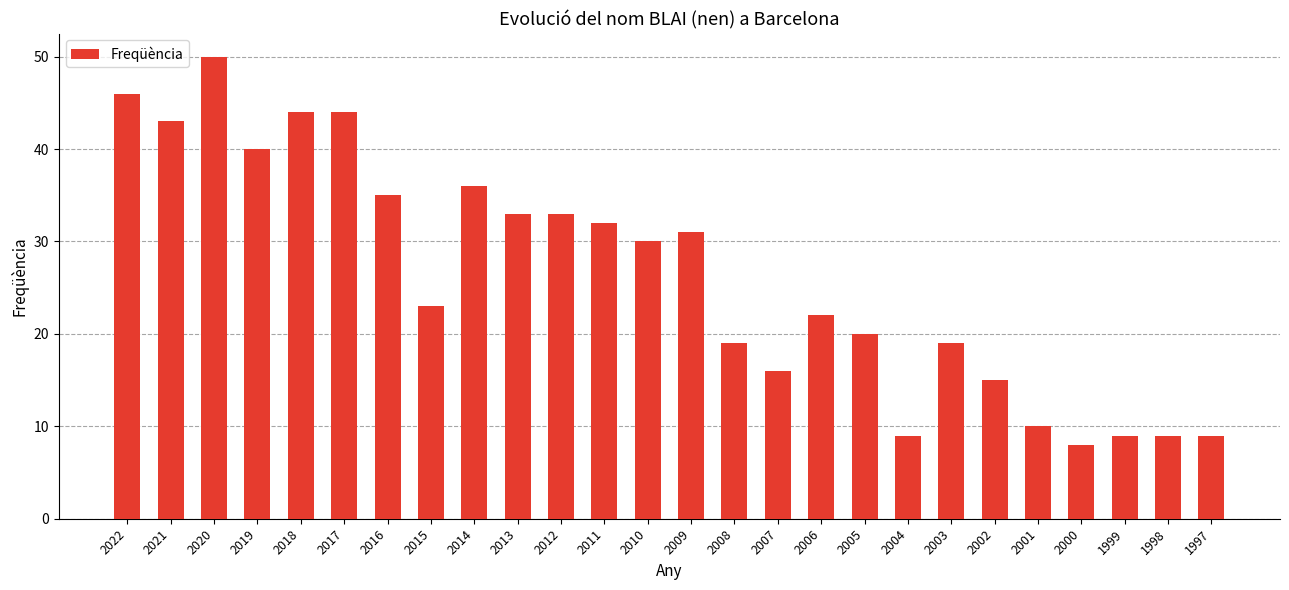

Is it true that the value at 2005 is 11?

False